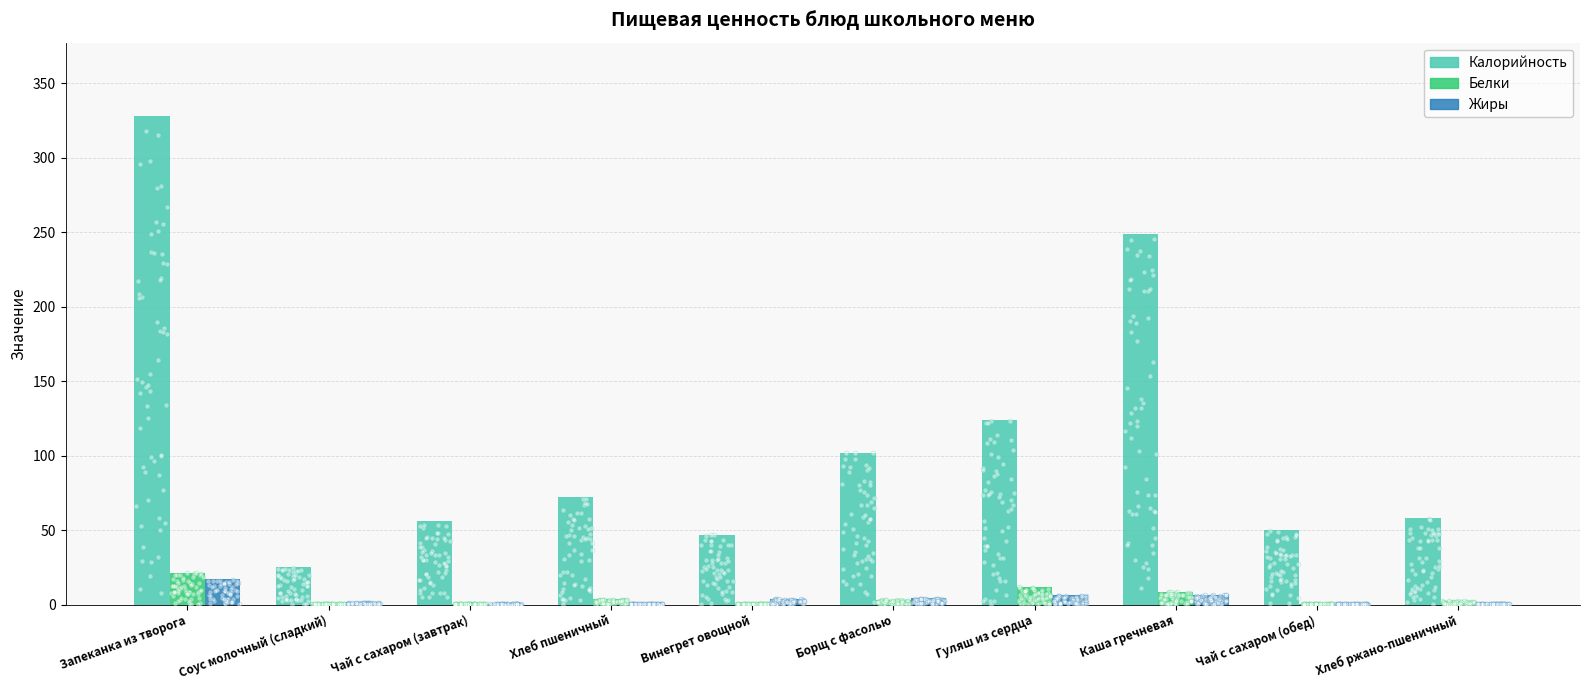

Is the value of Белки at Винегрет овощной greater than the value of Калорийность at Запеканка из творога?

No